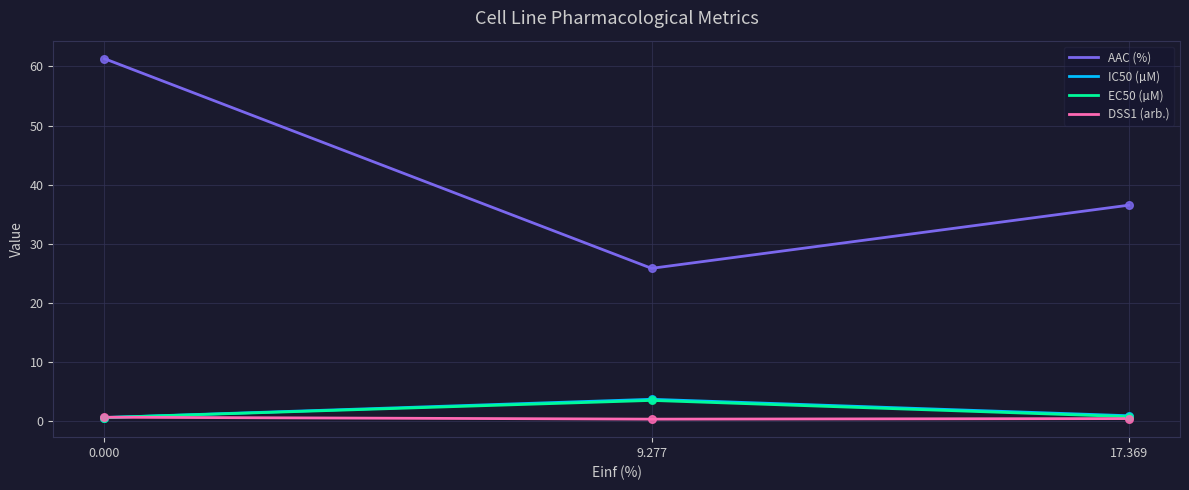

What are all the series names shown in the legend?

AAC (%), IC50 (µM), EC50 (µM), DSS1 (arb.)